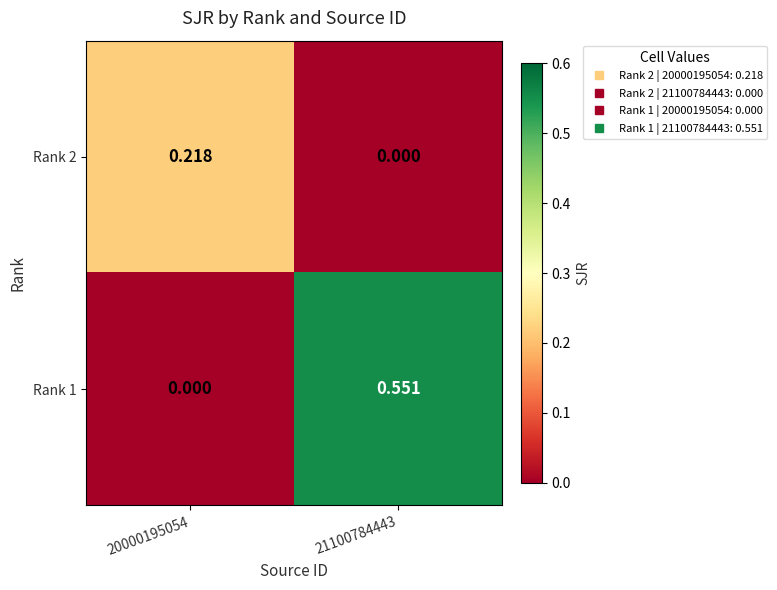

Which label corresponds to the largest value in the chart?

21100784443